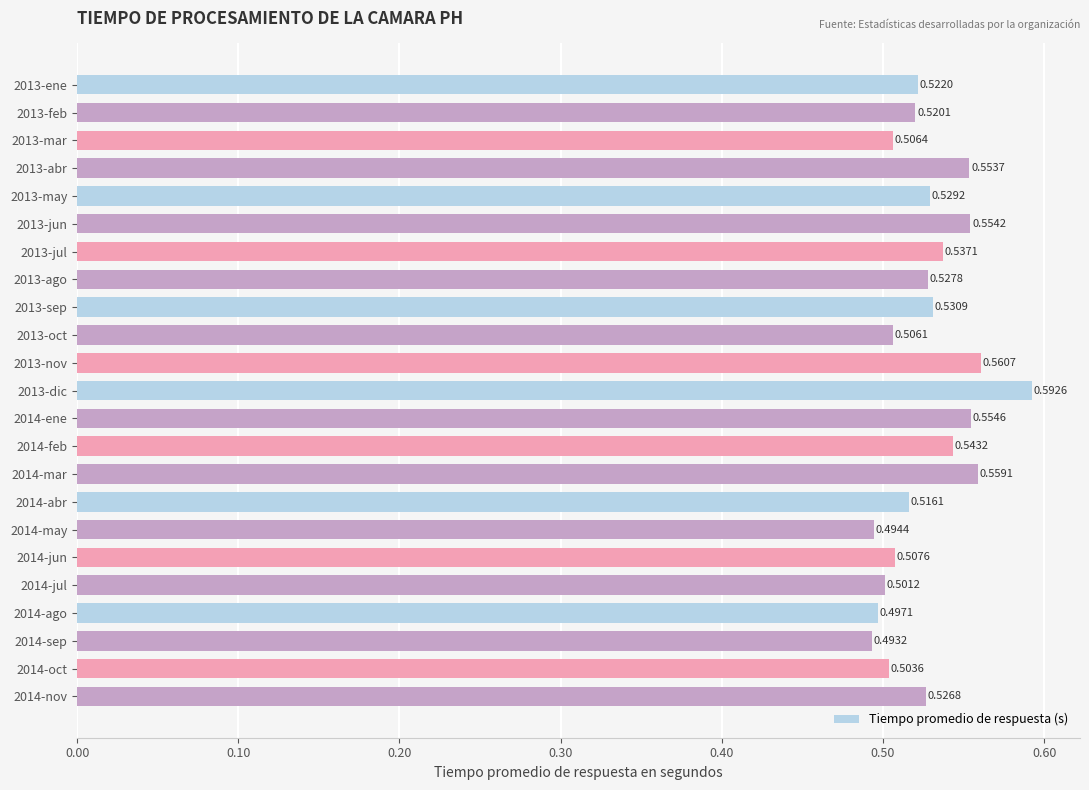

What is the sum of all values?

12.1